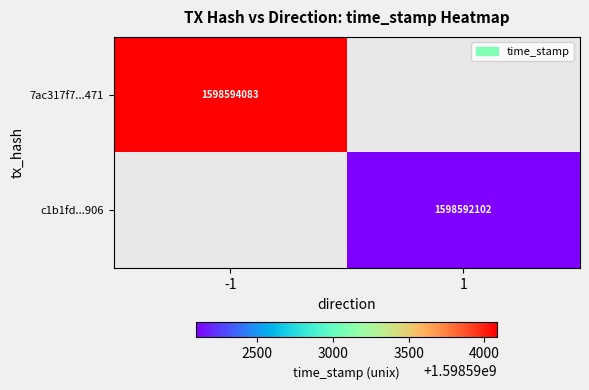

Is it true that 7ac317f7...471 equals 1598594083 at -1?

True